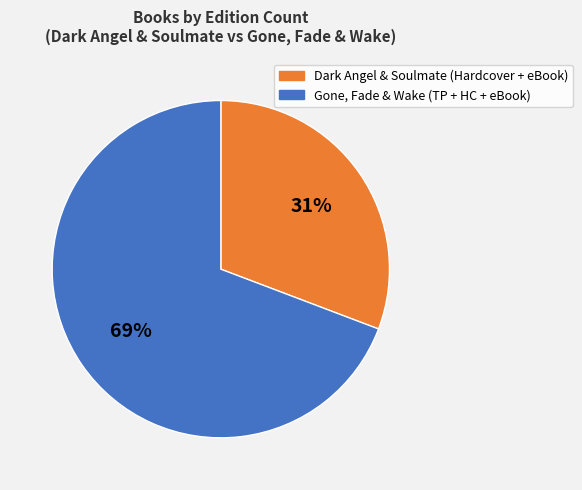

To the nearest percent, what is the average slice percentage?

50%